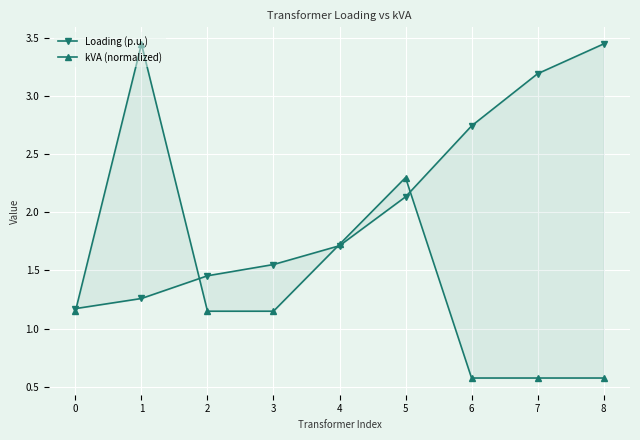

What is the value of the kVA (normalized) point at the 8th from the left?

0.6